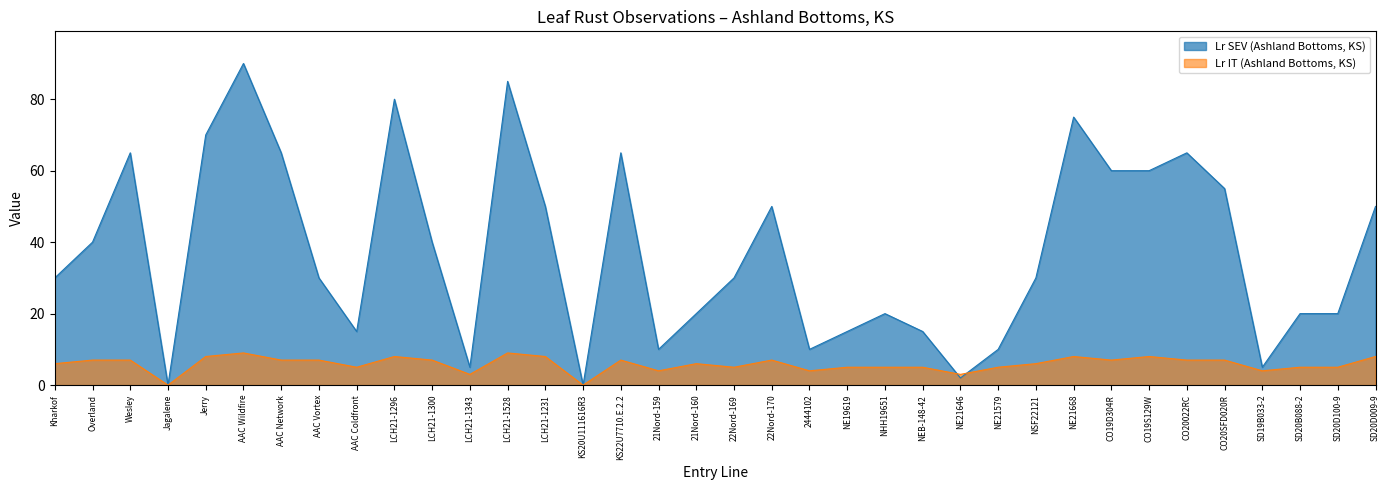

Where does the Lr IT (Ashland Bottoms, KS) series first go above 7?

Jerry